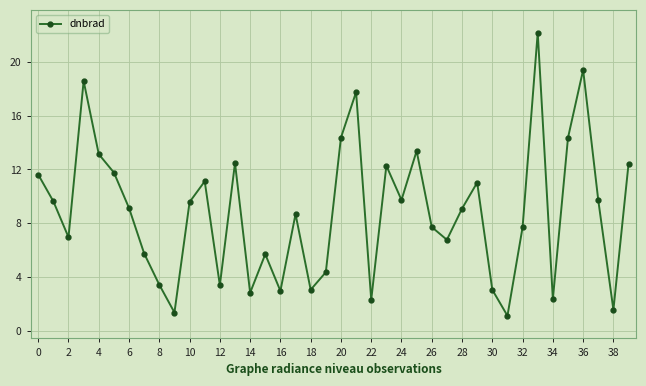

What is the smallest value displayed?

1.1